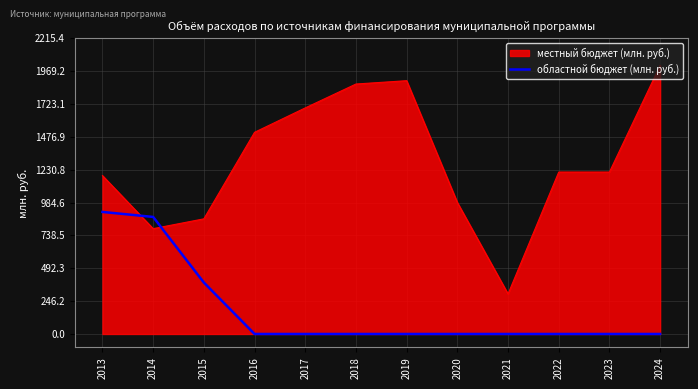

What is the difference between the областной бюджет (млн. руб.) values at 2013 and 2022?

915.0